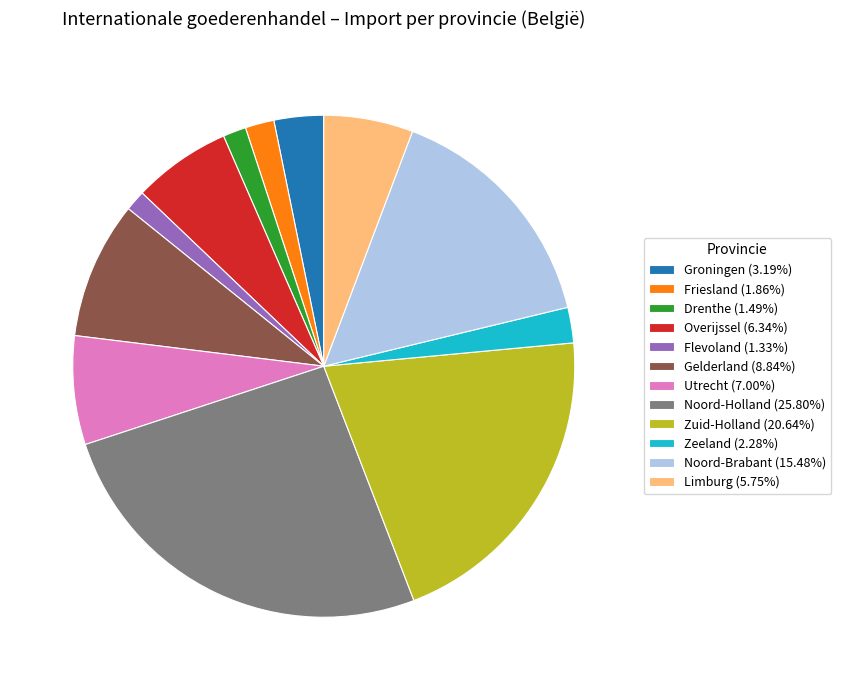

Combined, do Limburg (5.75%) and Gelderland (8.84%) account for over 50%?

No